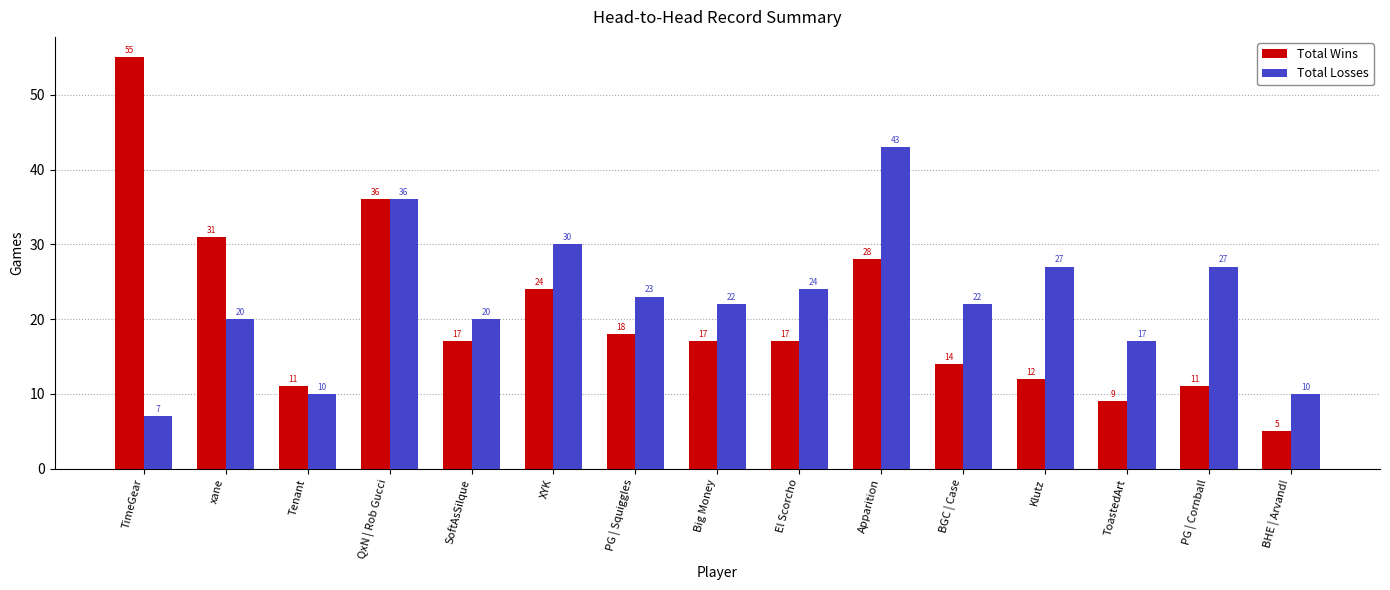

What position from the right is El Scorcho?

7